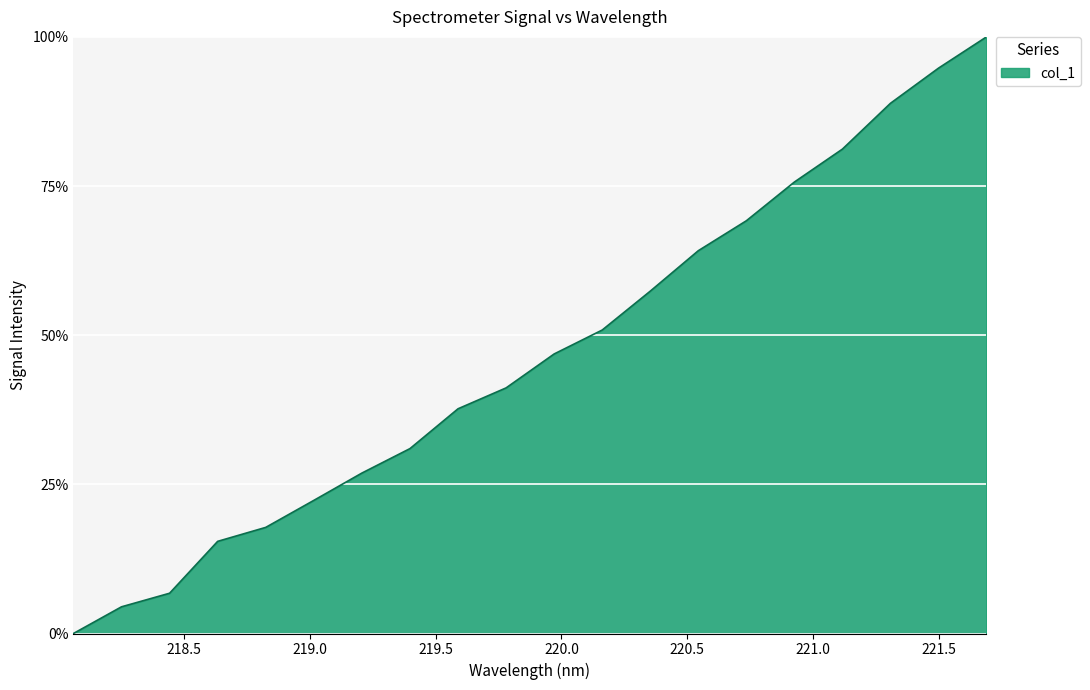

What is the difference between the maximum and minimum values?

100.0